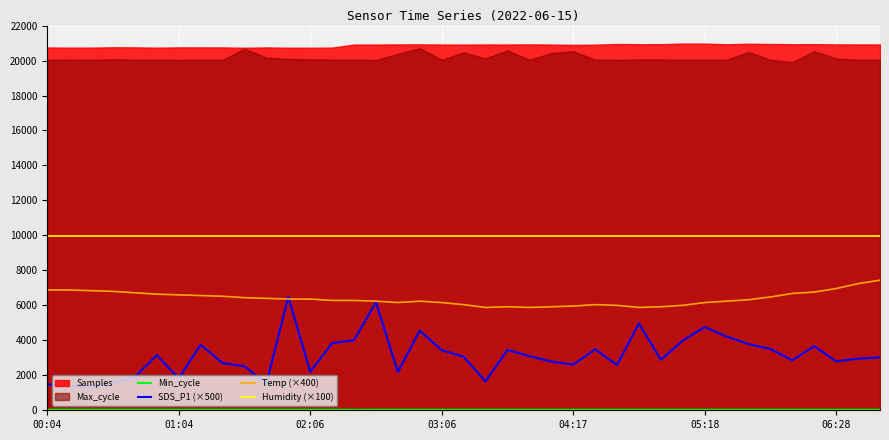

What is the lowest value of the Temp (×400) series?

5880.0